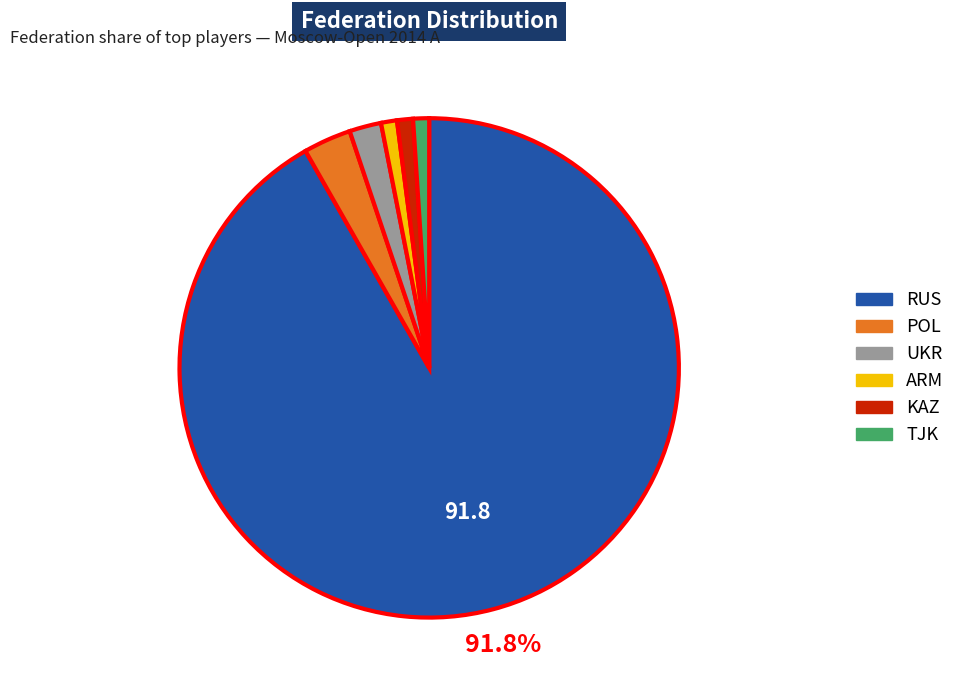

Which category has the biggest portion of the pie?

RUS